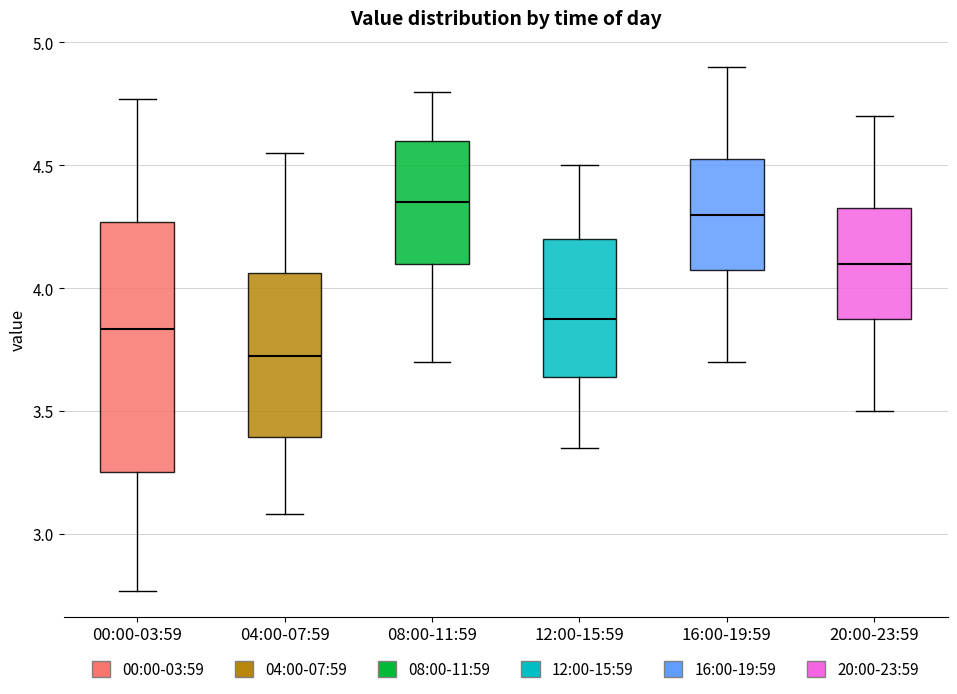

Reading left to right, transcribe this box plot: for each box, give where its median line is, the range the box spans, and where its two whiskers end, as read against the y-axis. The values are not printed on the chart, so give them approximately, as read against the axis.

00:00-03:59: median 3.85, box 3.25 to 4.25, whiskers 2.75 to 4.75
04:00-07:59: median 3.75, box 3.40 to 4.05, whiskers 3.10 to 4.55
08:00-11:59: median 4.35, box 4.10 to 4.60, whiskers 3.70 to 4.80
12:00-15:59: median 3.90, box 3.65 to 4.20, whiskers 3.35 to 4.50
16:00-19:59: median 4.30, box 4.10 to 4.55, whiskers 3.70 to 4.90
20:00-23:59: median 4.10, box 3.90 to 4.35, whiskers 3.50 to 4.70